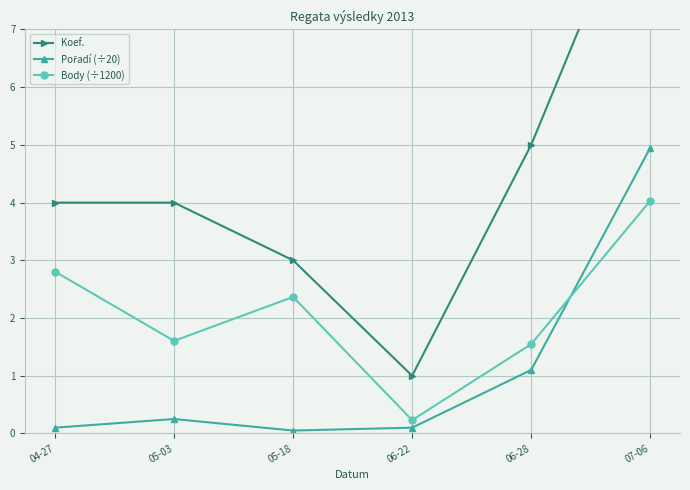

What position from the right is 05-03?

5